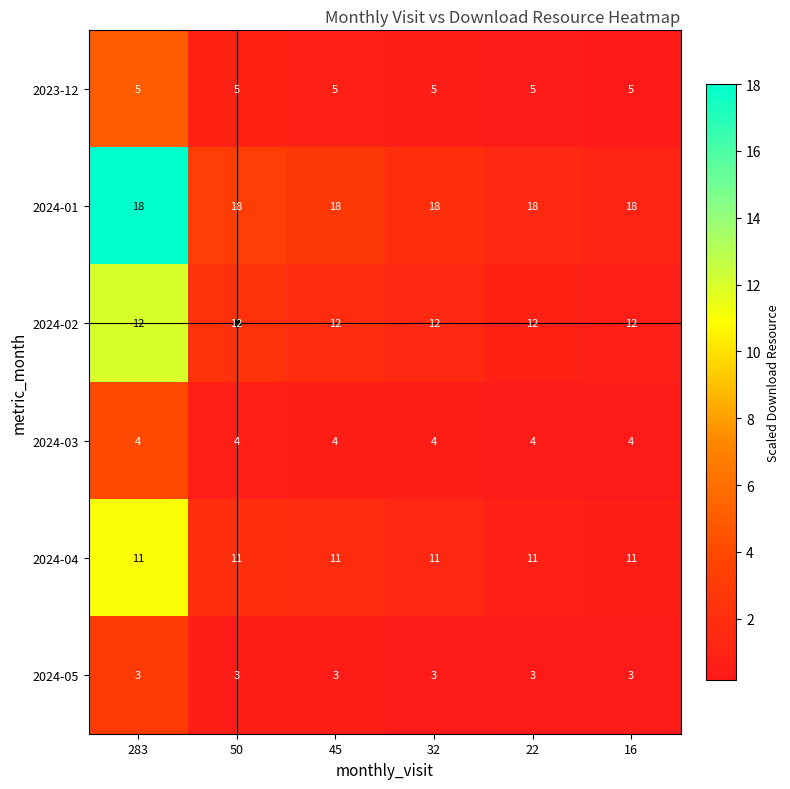

What is the minimum value for 2024-01?

18